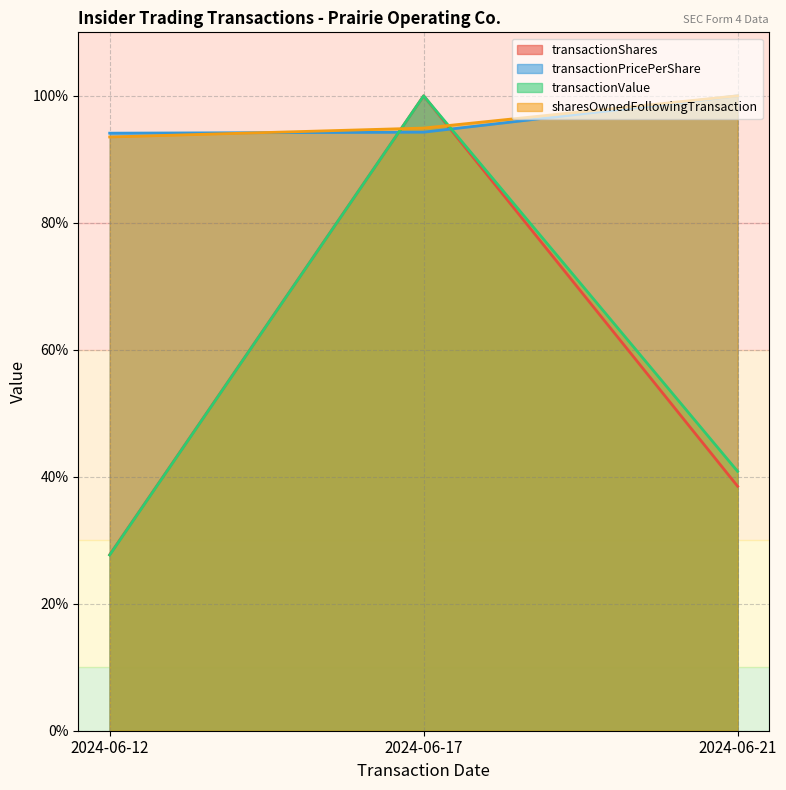

How many lines are shown in the chart?

4